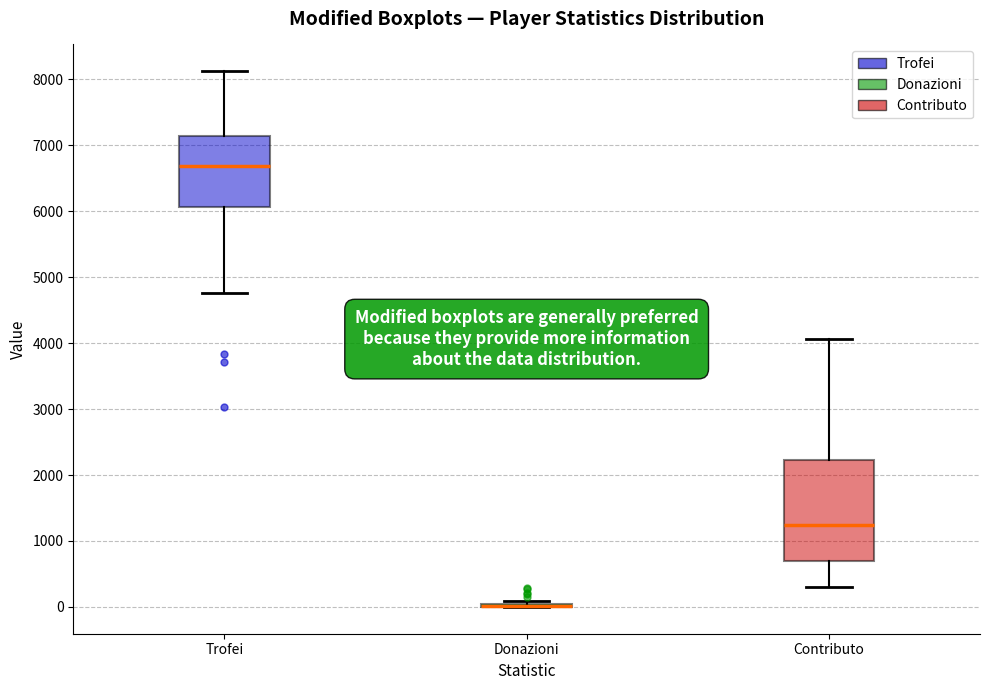

Reading left to right, read every box against the y-axis: the position of its median line, the range the box covers, and the ends of its whiskers. The values are not printed on the chart, so give them approximately, as read against the axis.

Trofei: median 6700, box 6100 to 7100, whiskers 4800 to 8100
Donazioni: box collapsed to a line at 0, whiskers 0 to 100
Contributo: median 1200, box 700 to 2200, whiskers 300 to 4100